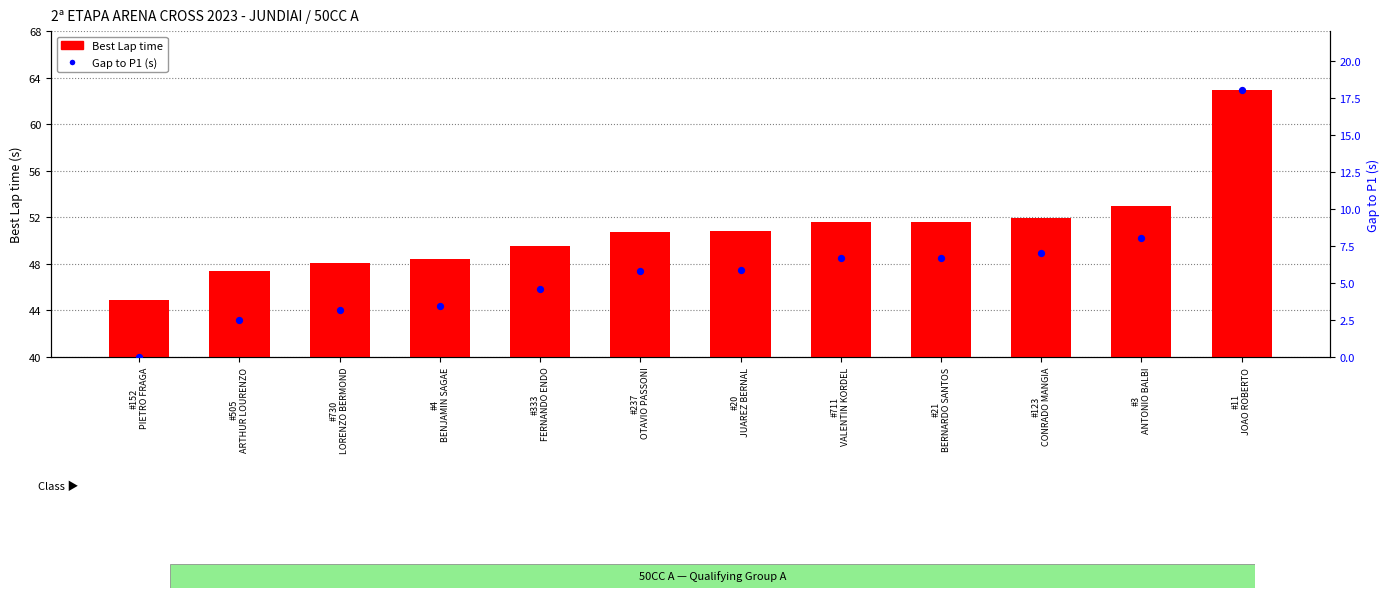

Is the value of Best Lap time at #123
CONRADO MANGIA greater than the value of Gap to P1 at #4
BENJAMIN SAGAE?

Yes